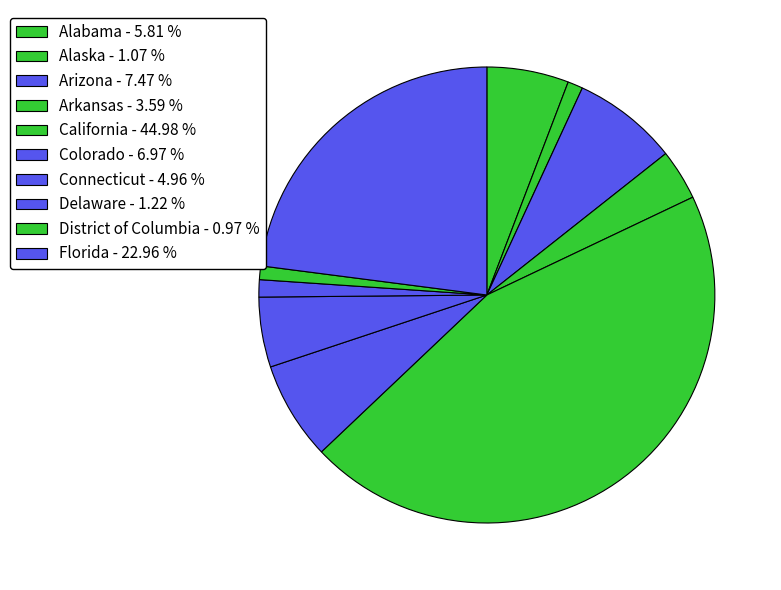

The Arkansas slice represents 4% of the pie. True or false?

True